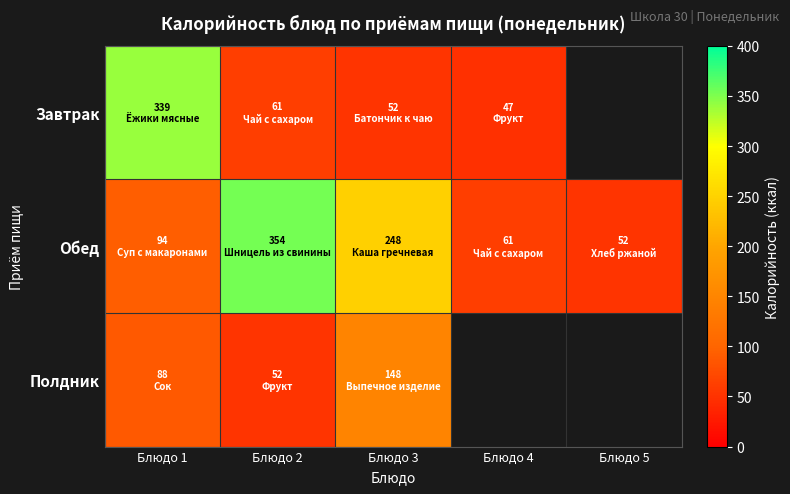

Count the number of data series in this chart.

3